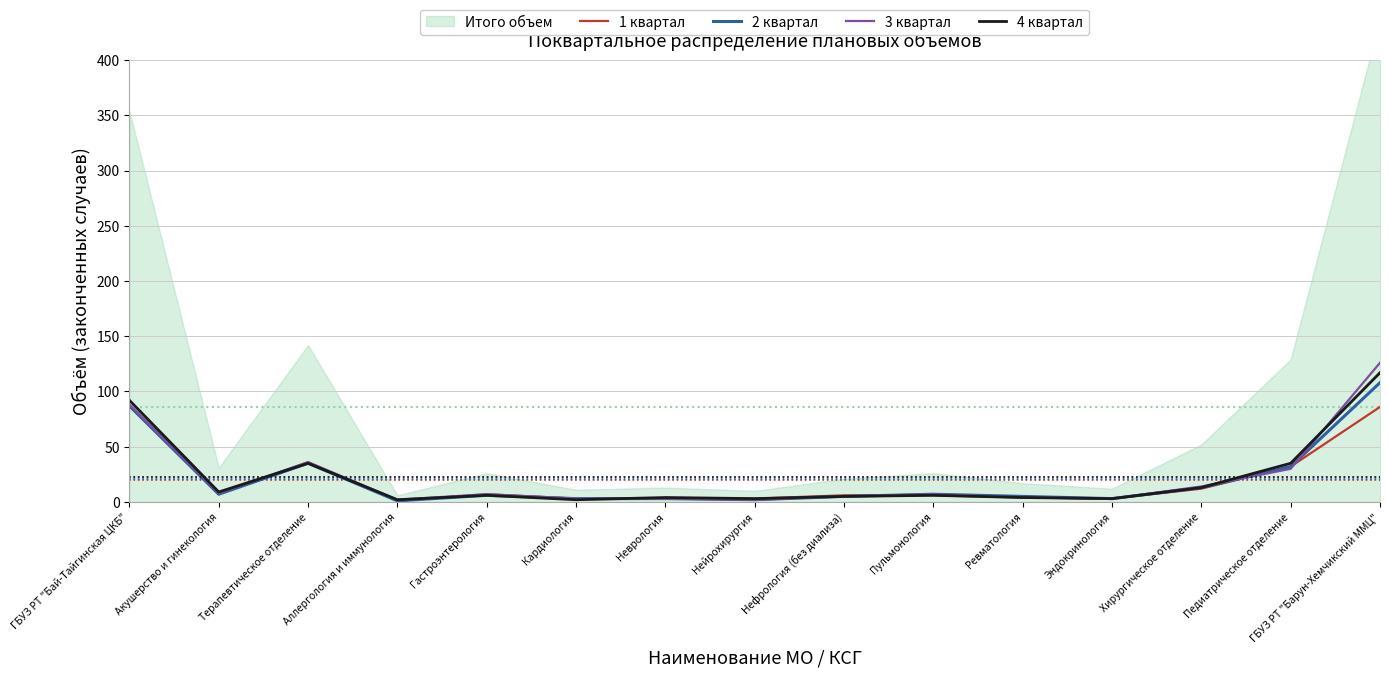

The 4 квартал series shows 92 at ГБУЗ РТ "Бай-Тайгинская ЦКБ". True or false?

True